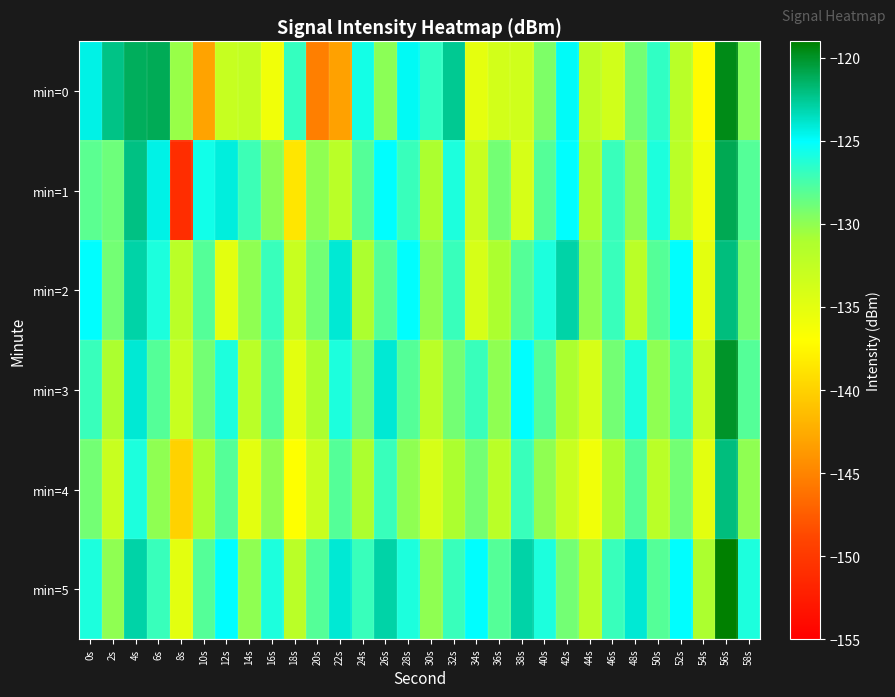

What is the total value across all series at 48s?

-769.0